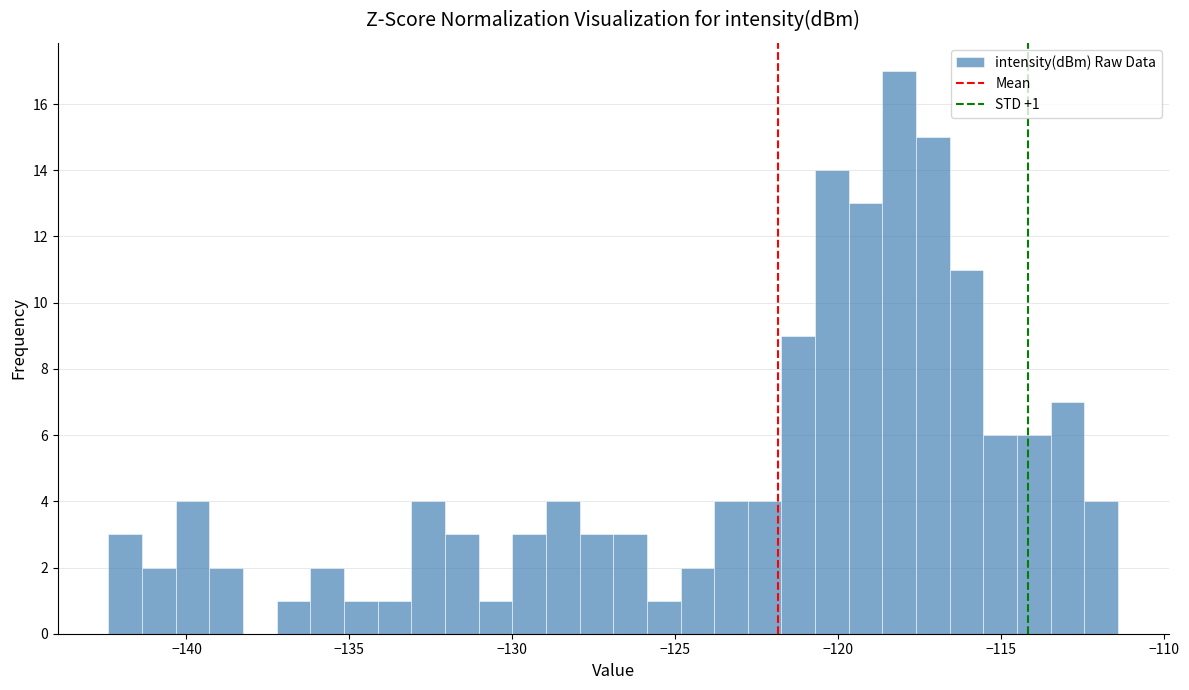

Around what value on the x-axis is the tallest bar? Give the approximate position of its centre, as read against the axis.

-118.0